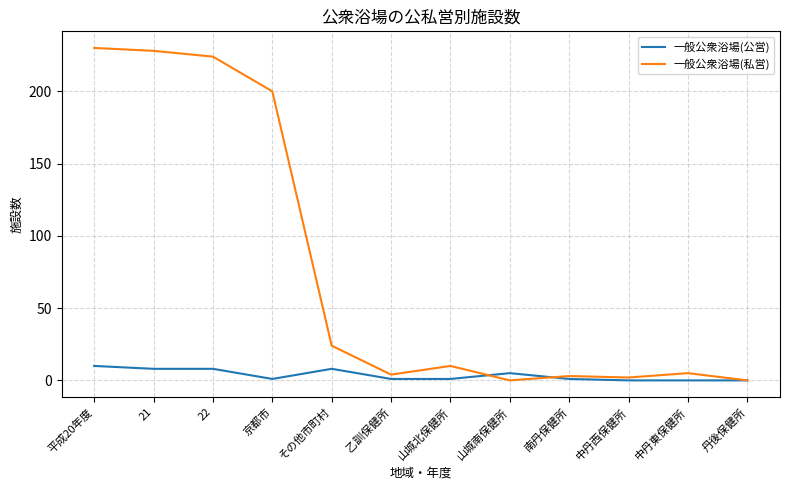

What are all the series names shown in the legend?

一般公衆浴場(公営), 一般公衆浴場(私営)